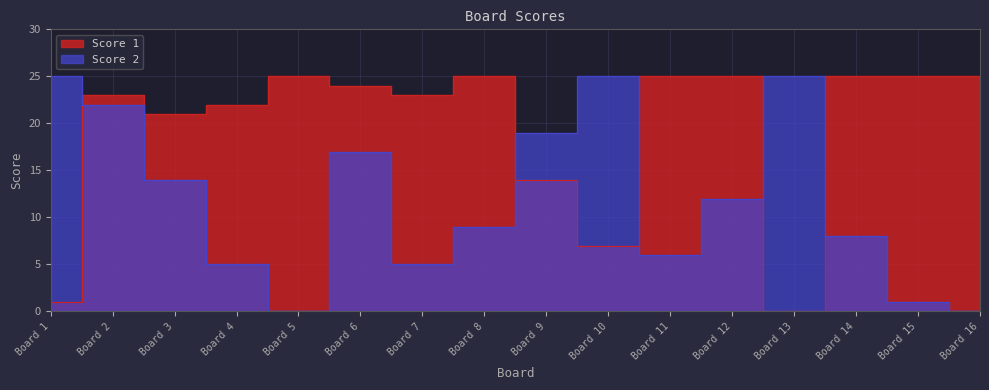

At which category is the sum across all series the highest?

Board 2